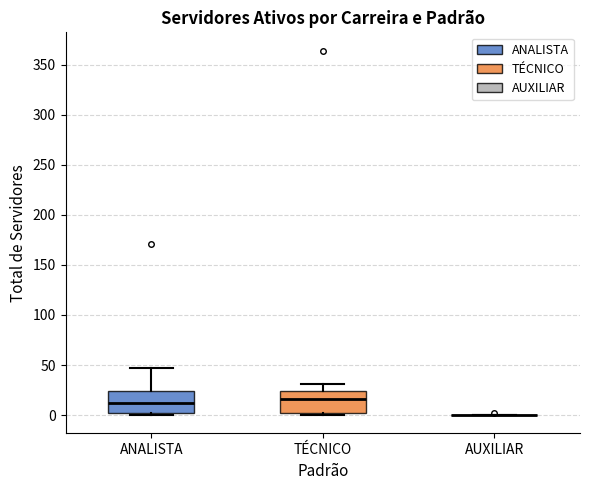

Reading left to right, read every box against the y-axis: the position of its median line, the range the box covers, and the ends of its whiskers. The values are not printed on the chart, so give them approximately, as read against the axis.

ANALISTA: median 10, box 0 to 25, whiskers 0 (just below the box's lower edge) to 45
TÉCNICO: median 15, box 0 to 25, whiskers 0 (just below the box's lower edge) to 30
AUXILIAR: box collapsed to a line at 0, whiskers 0 to 0